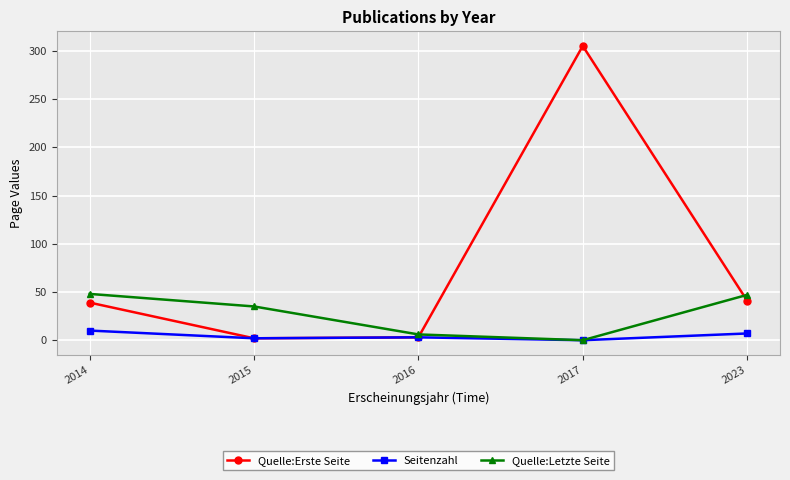

The value of Quelle:Letzte Seite at 2014 is 48. True or false?

True